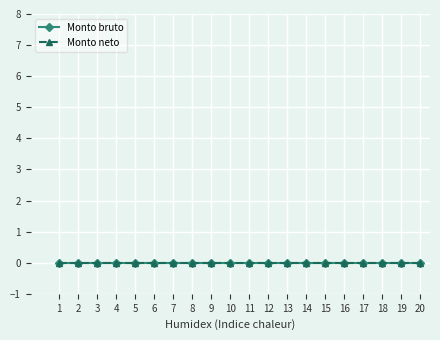

Which series has the widest spread of values?

Monto bruto